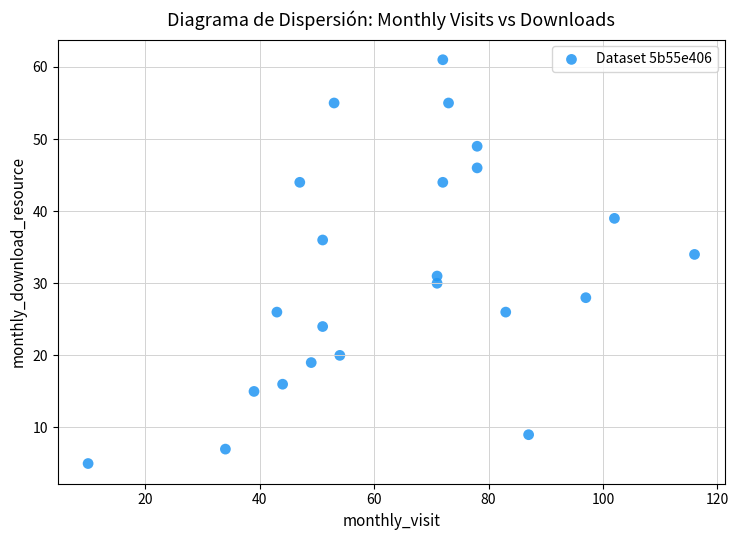

What Y value in the scatter plot is closest to 33?

34